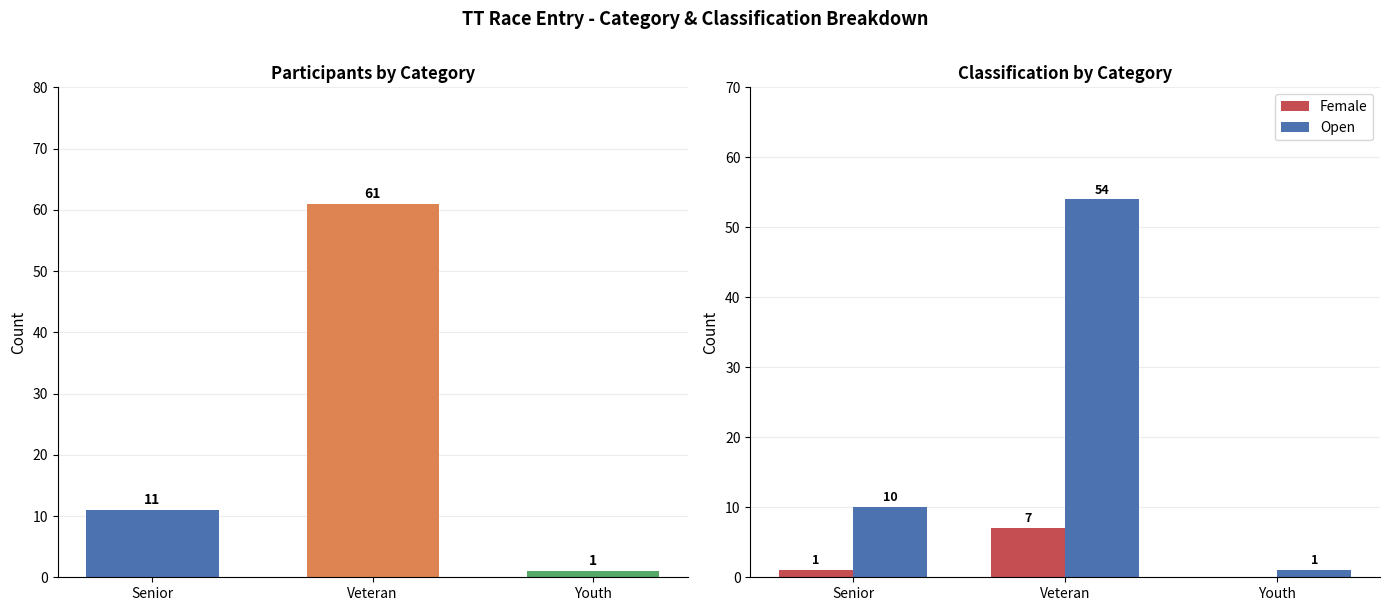

True or false: category has a value of 107 at Veteran.

False